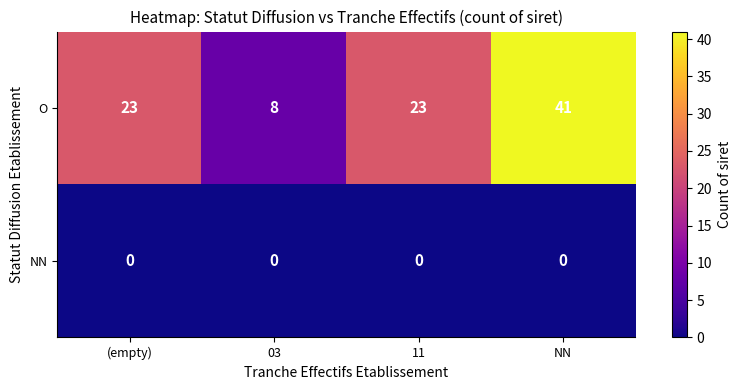

What is the spread (max minus min) of values at (empty)?

23